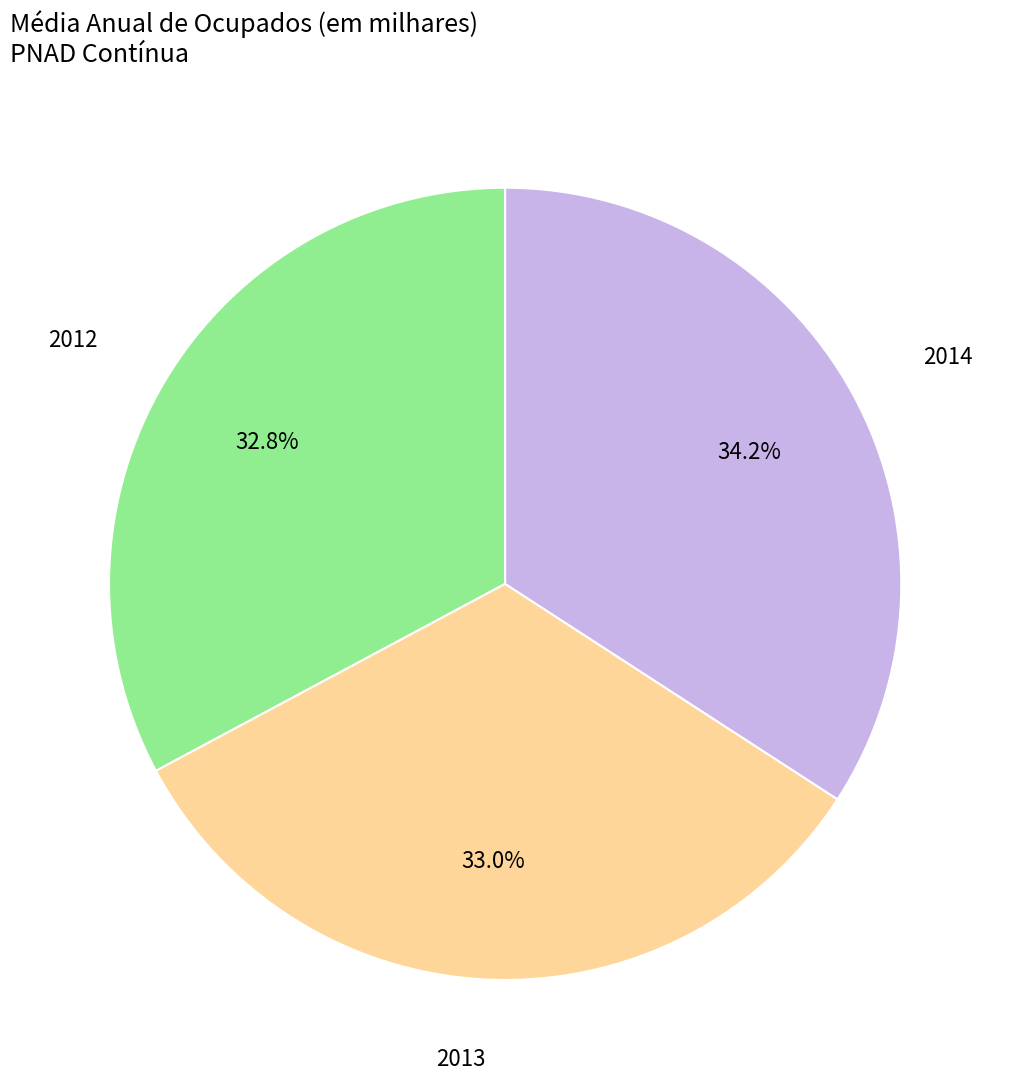

Is there any slice that represents more than half of the pie?

No